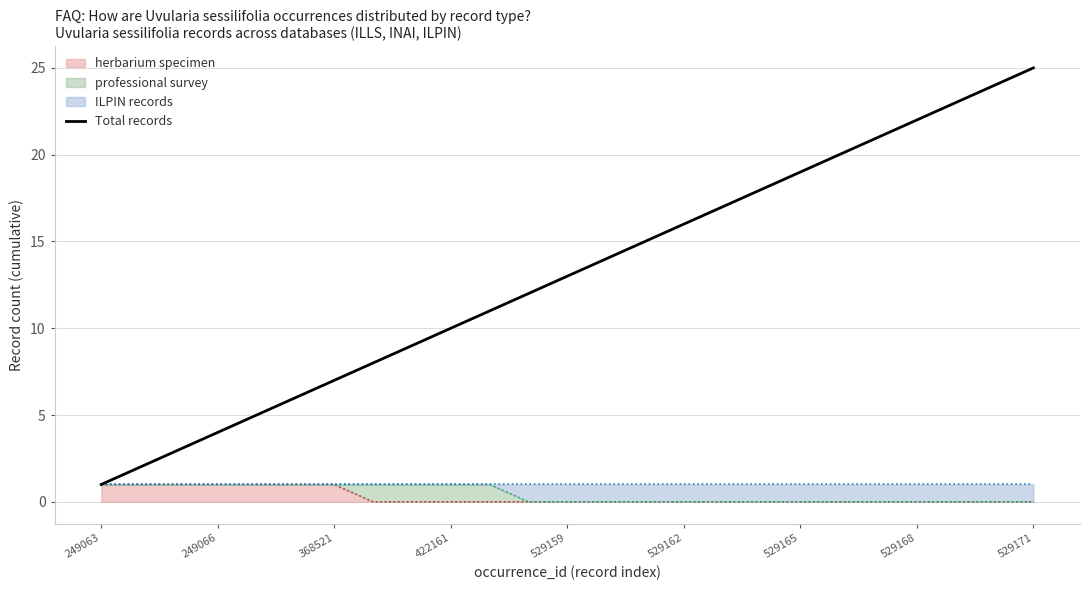

Reading right to left, what are all the values shown in this chart?

25	24	23	22	21	20	19	18	17	16	15	14	13	12	11	10	9	8	7	6	5	4	3	2	1